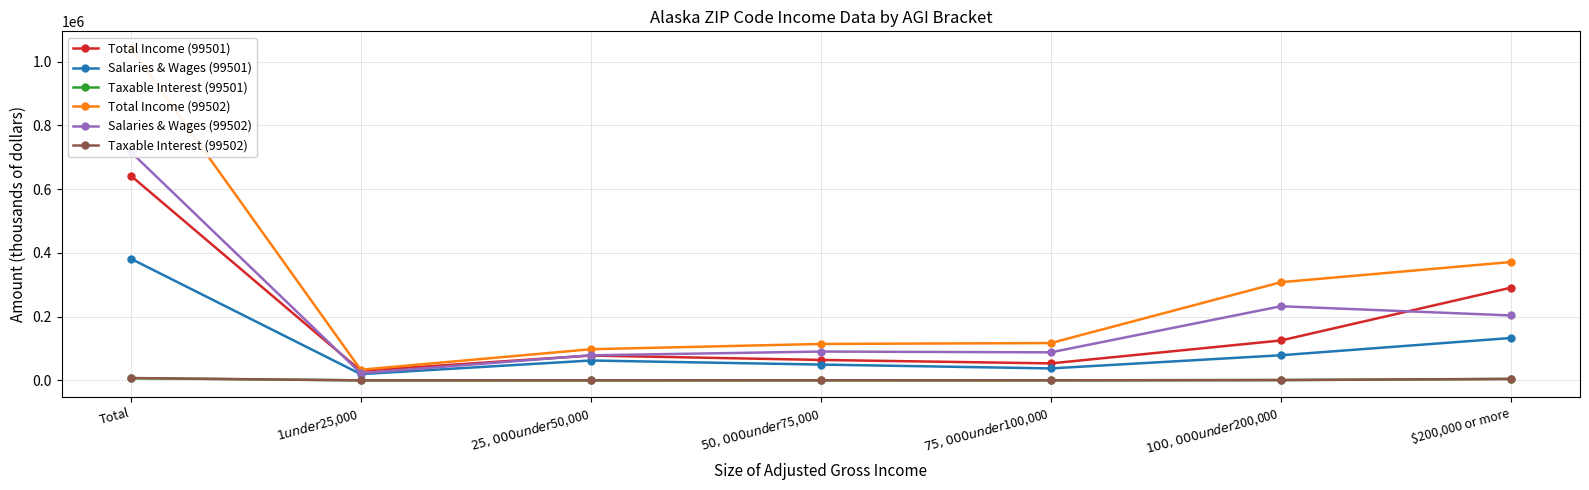

True or false: Salaries & Wages (99501) has a value of 79024 at $100,000 under $200,000.

True